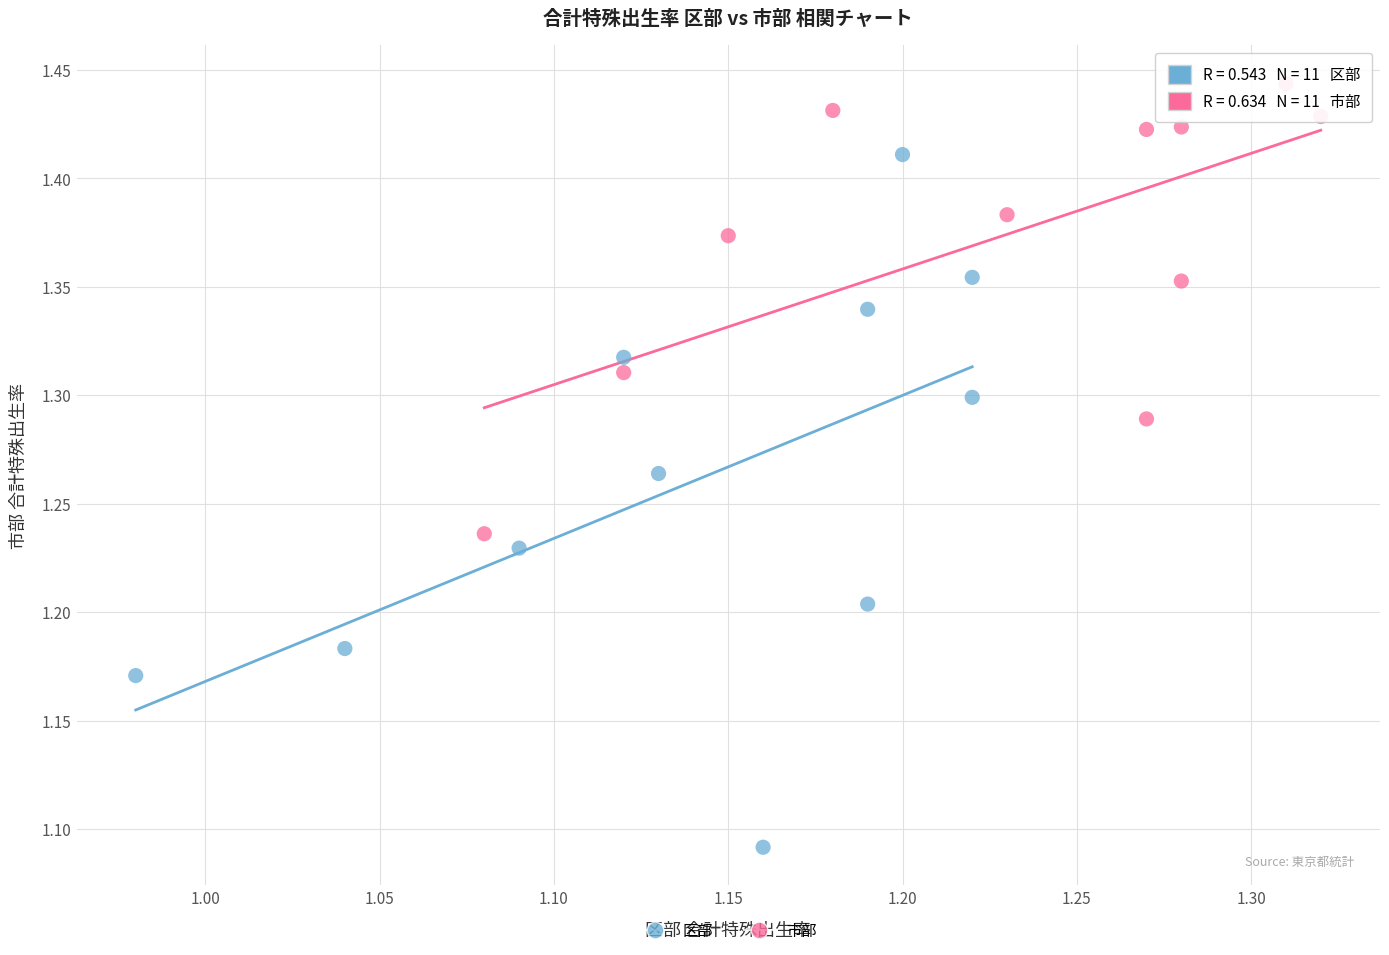

Which series reaches the minimum Y coordinate?

区部